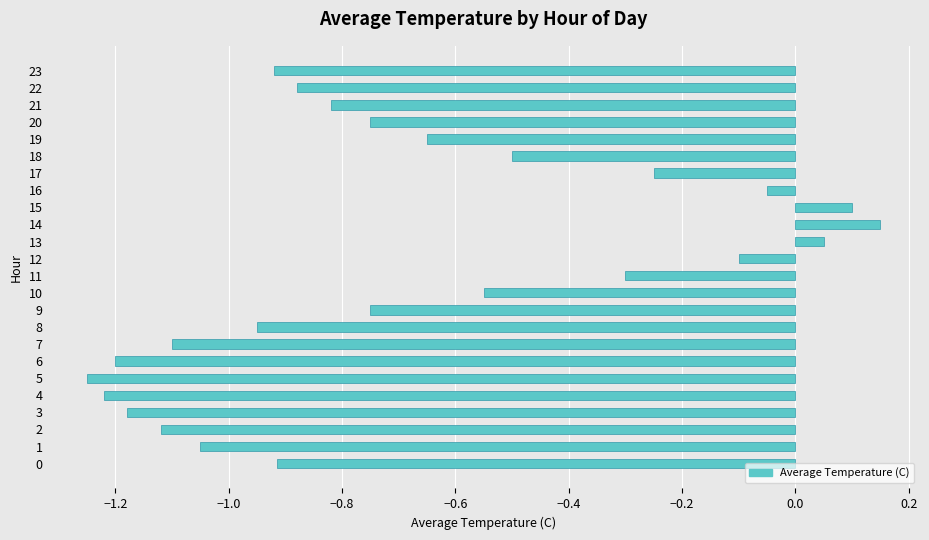

How many values are below 0?

21